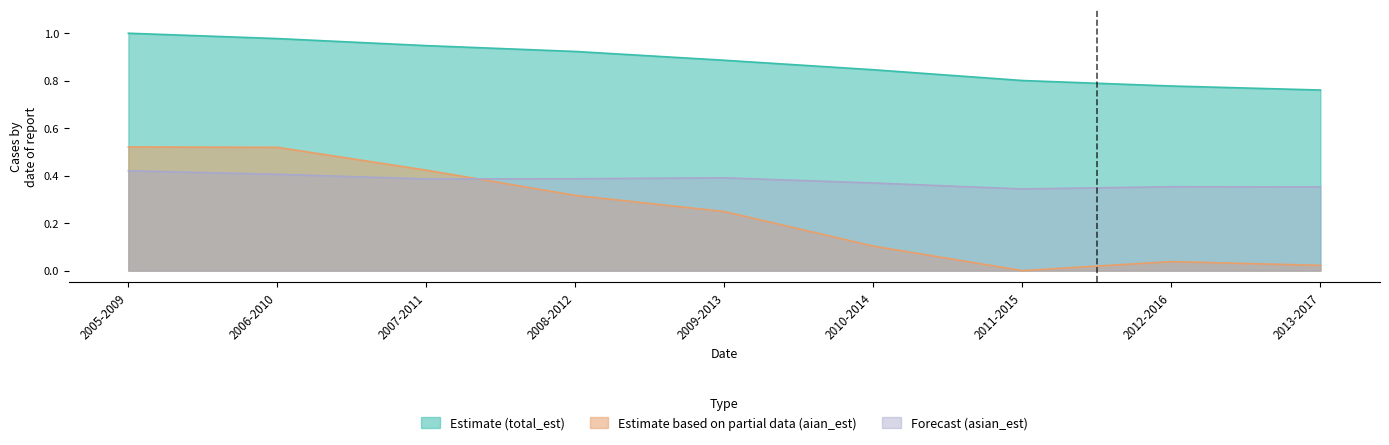

Which series has the largest range (max minus min)?

Estimate based on partial data (aian_est)